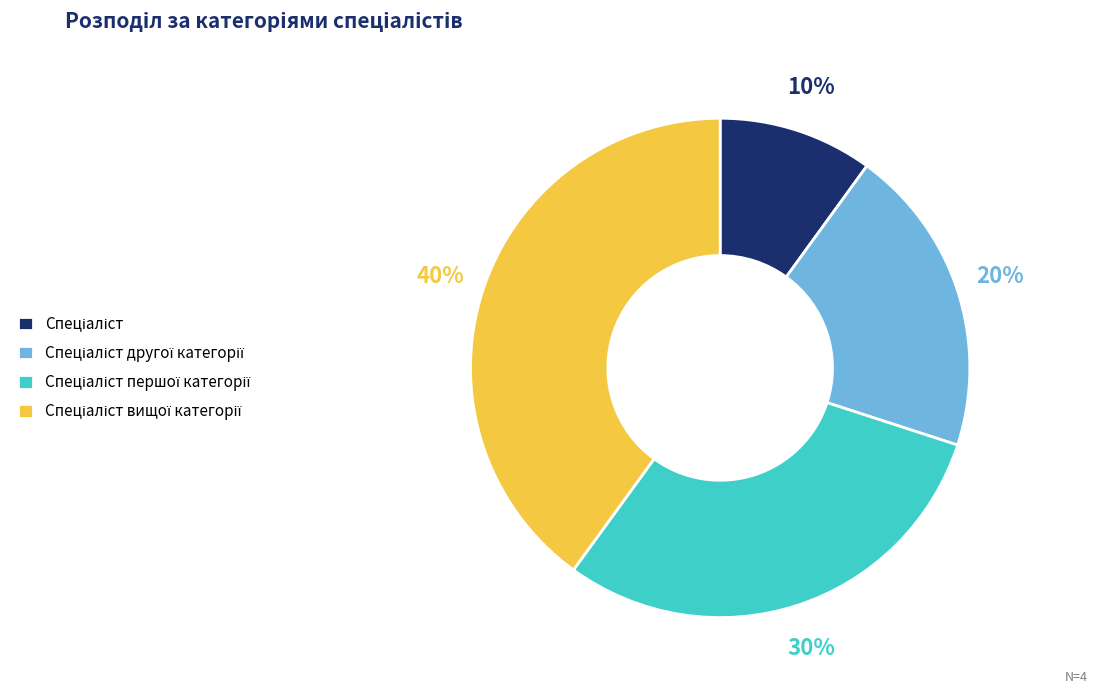

Is there a majority slice in this chart?

No